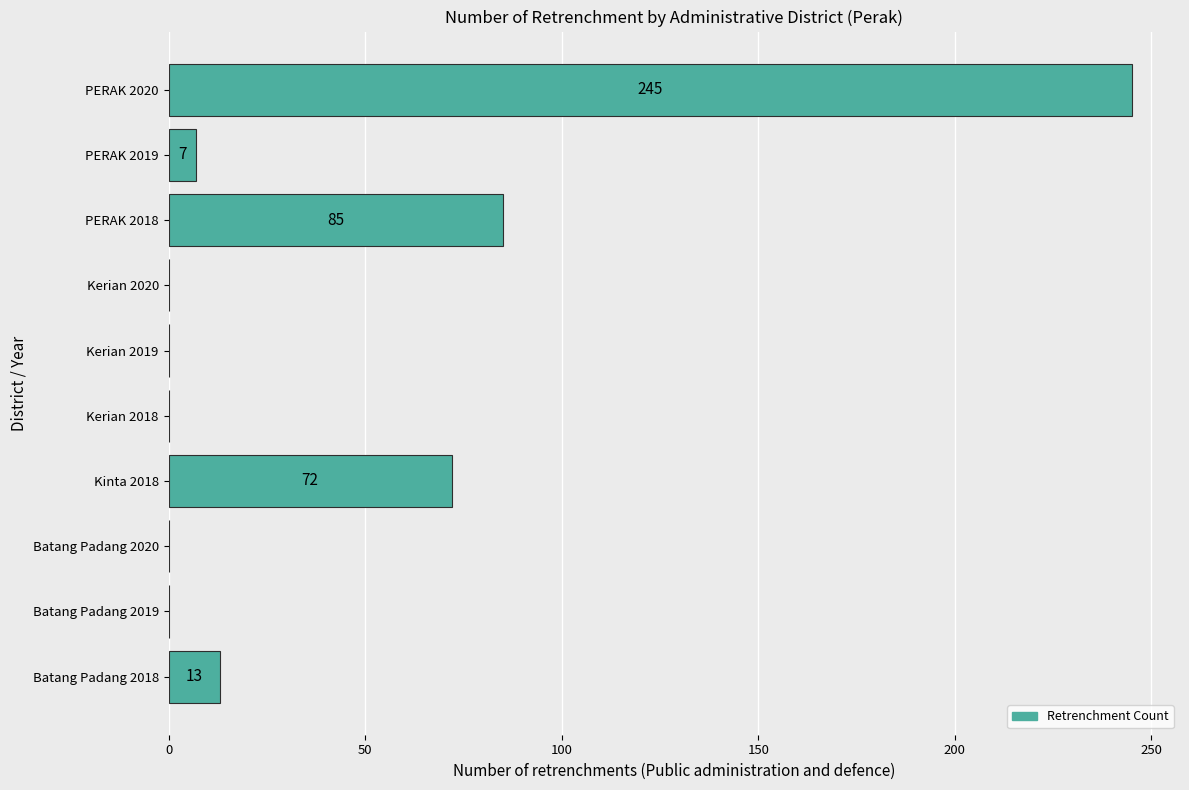

What is the change in value from PERAK 2018 to PERAK 2020?

+160